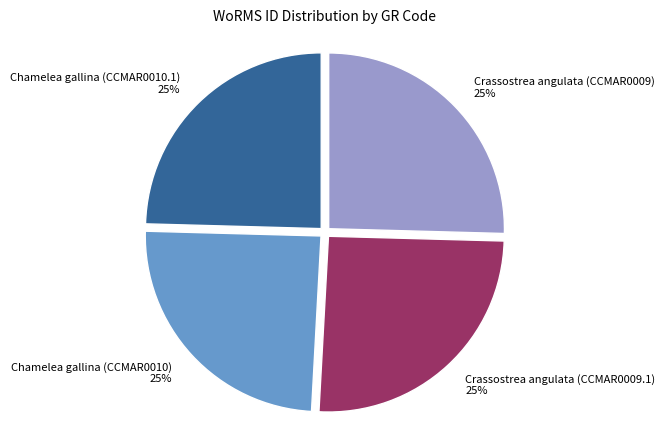

To the nearest percent, what is the average slice percentage?

25%